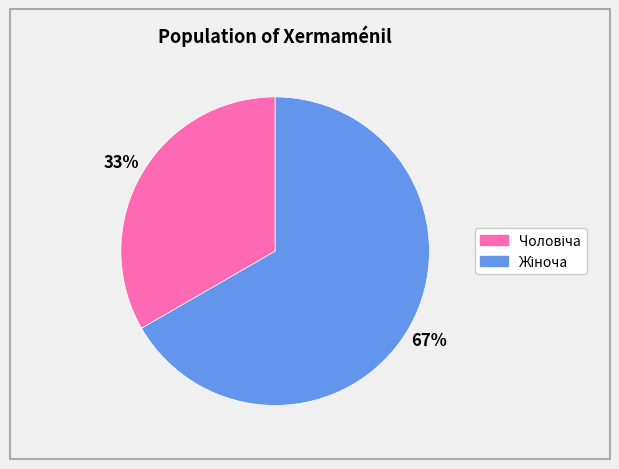

To the nearest percent, what is the average slice percentage?

50%